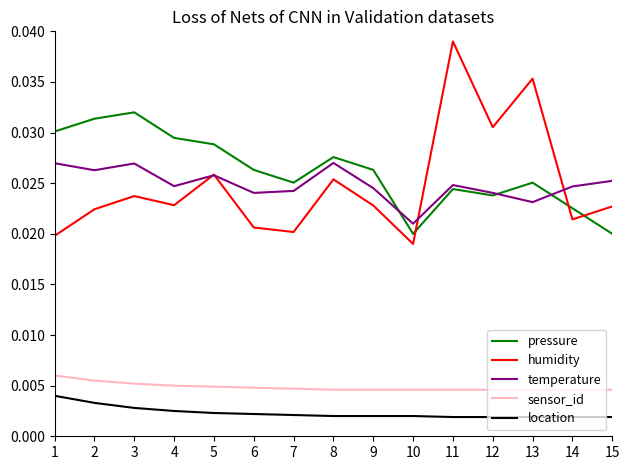

True or false: sensor_id and pressure intersect in this chart.

False